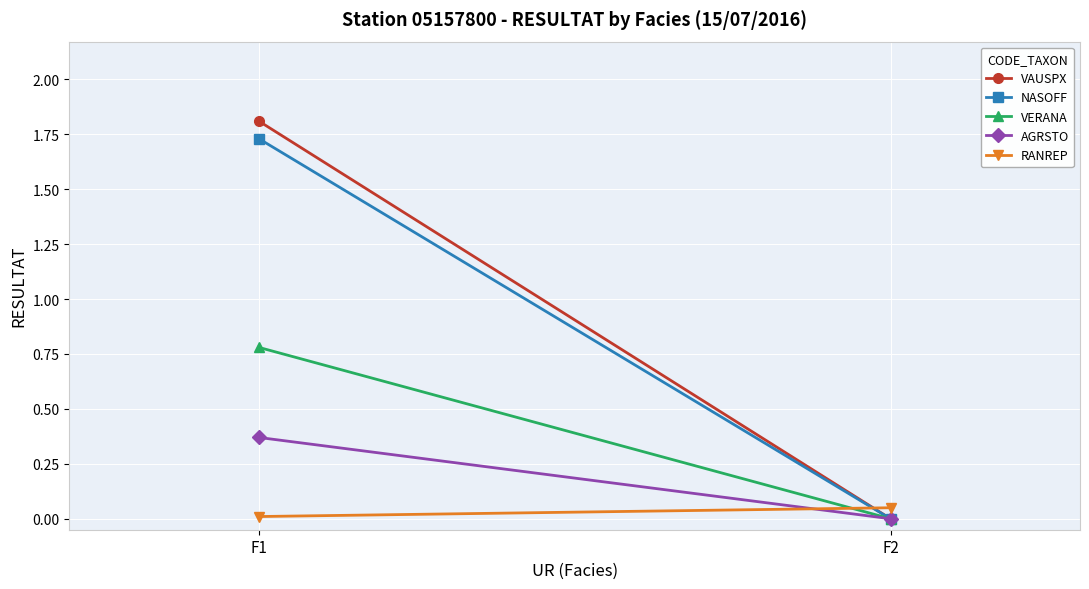

Which category has the highest value across all series?

F1